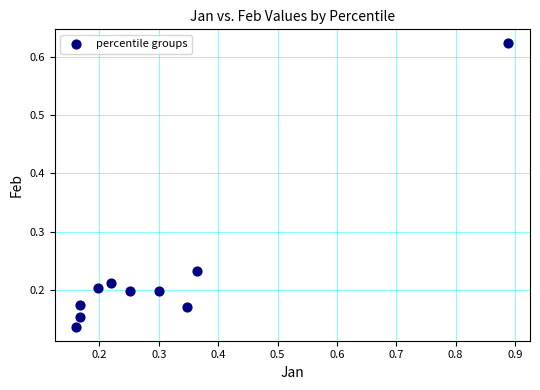

What is the average X value?

0.3